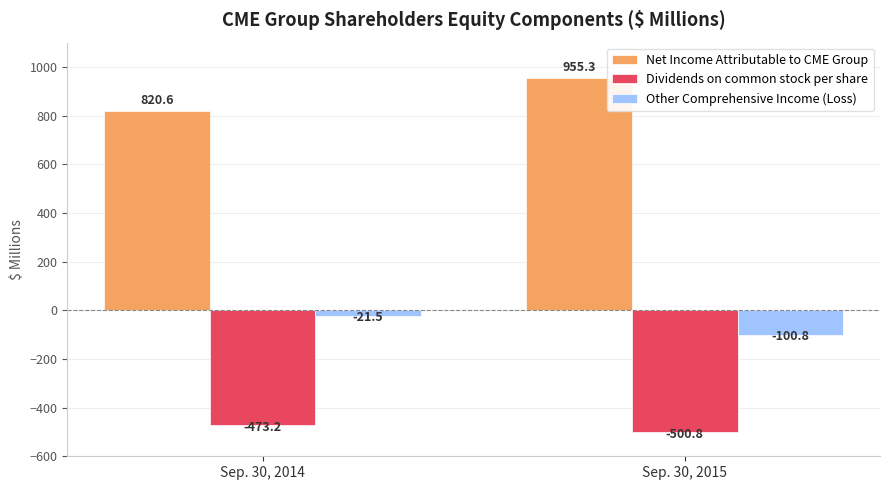

List the labels in order of Net Income Attributable to CME Group value, largest first.

Sep. 30, 2015, Sep. 30, 2014